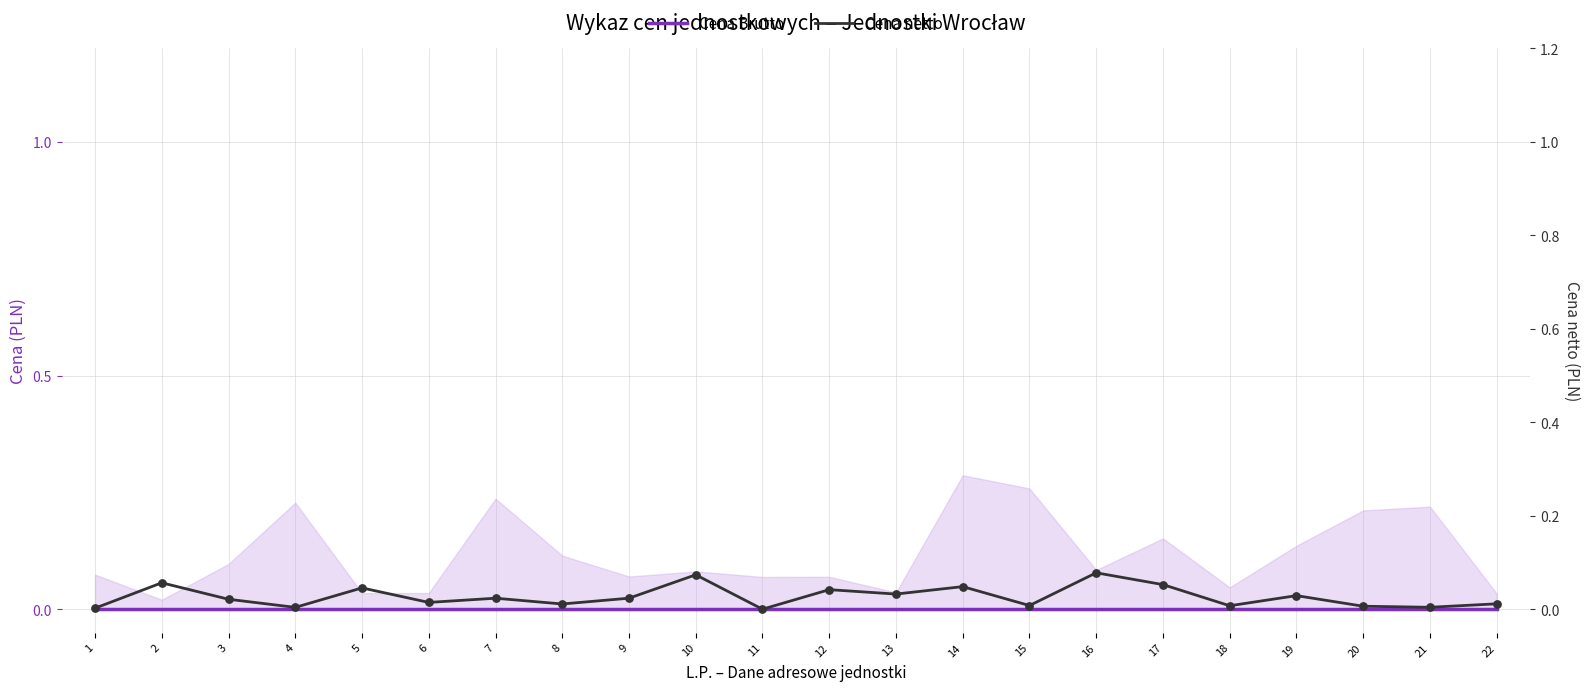

What are all the series names shown in the legend?

Cena Brutto, Cena netto